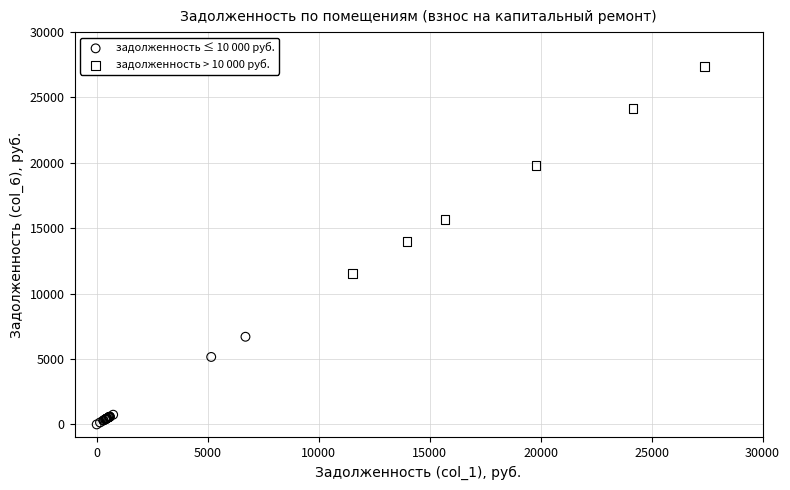

What are all the series names shown in the legend?

задолженность ≤ 10 000 руб., задолженность > 10 000 руб.